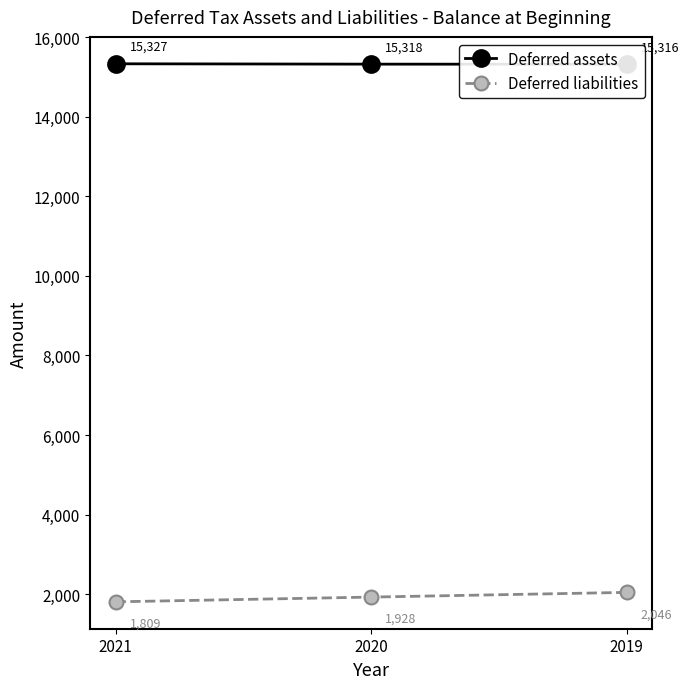

Which series has the largest total across all categories?

Deferred assets